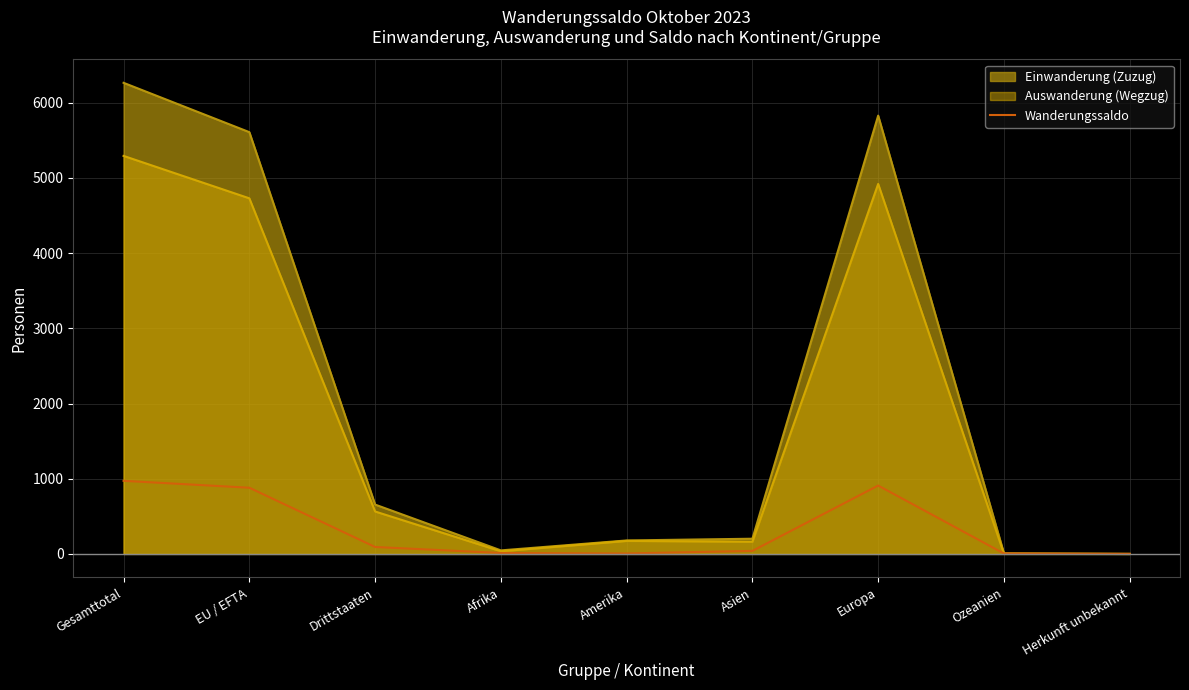

What is the label of the 5th point from the left?

Amerika